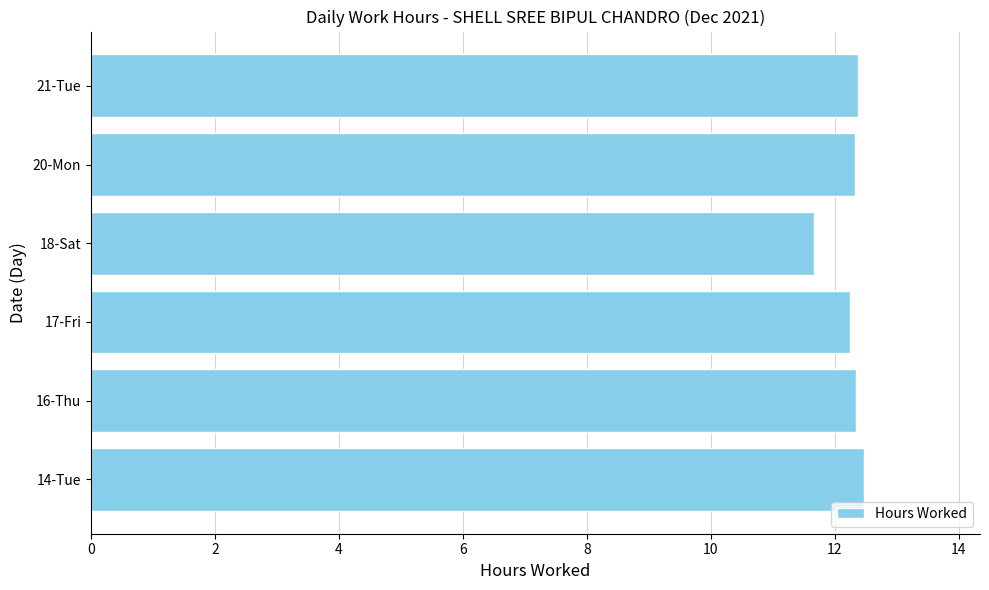

What is the sum of the values at 16-Thu and 17-Fri?

24.6